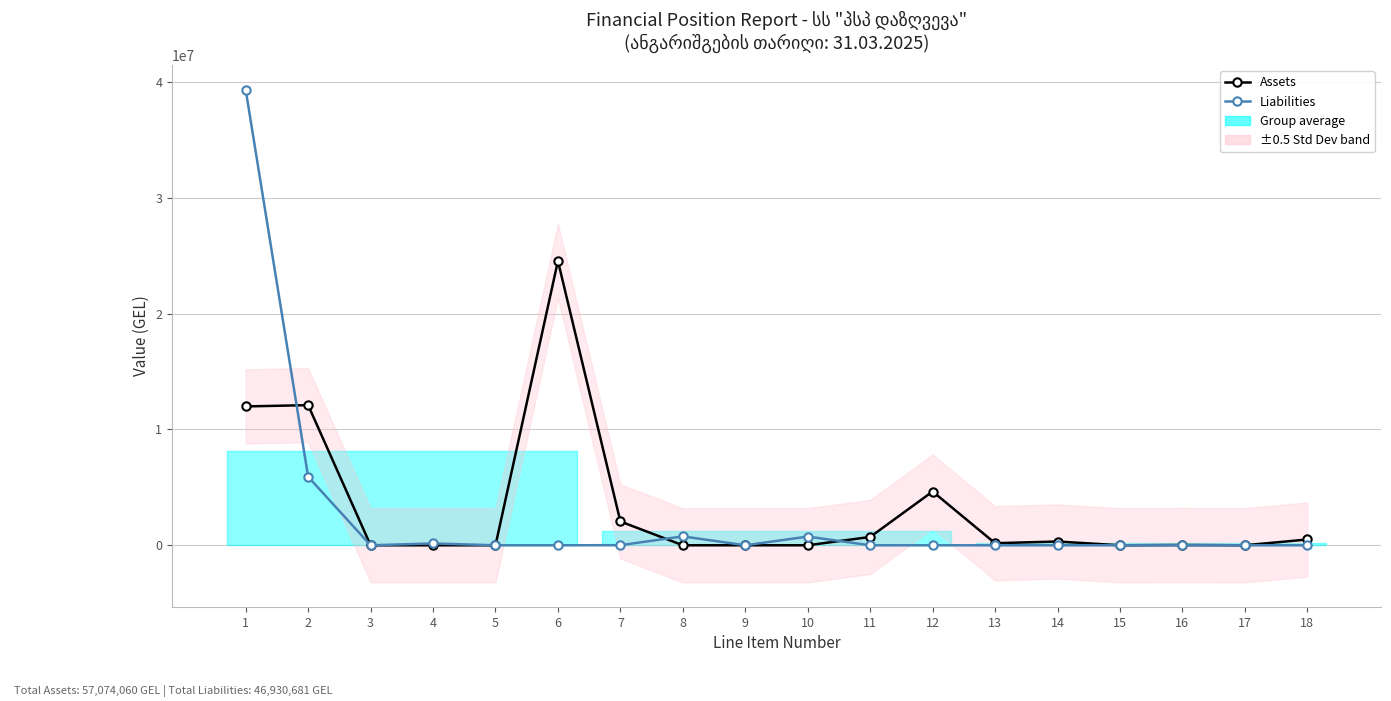

Rank the series by their maximum value, from lowest to highest.

Assets, Liabilities